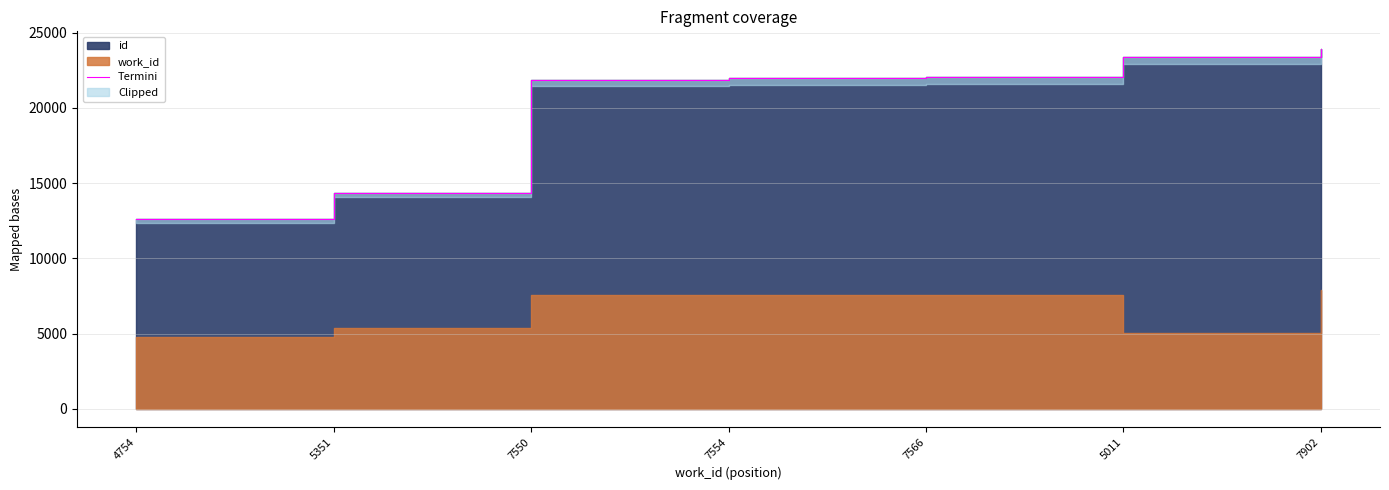

True or false: there are more than 1 points higher than both neighbors.

False